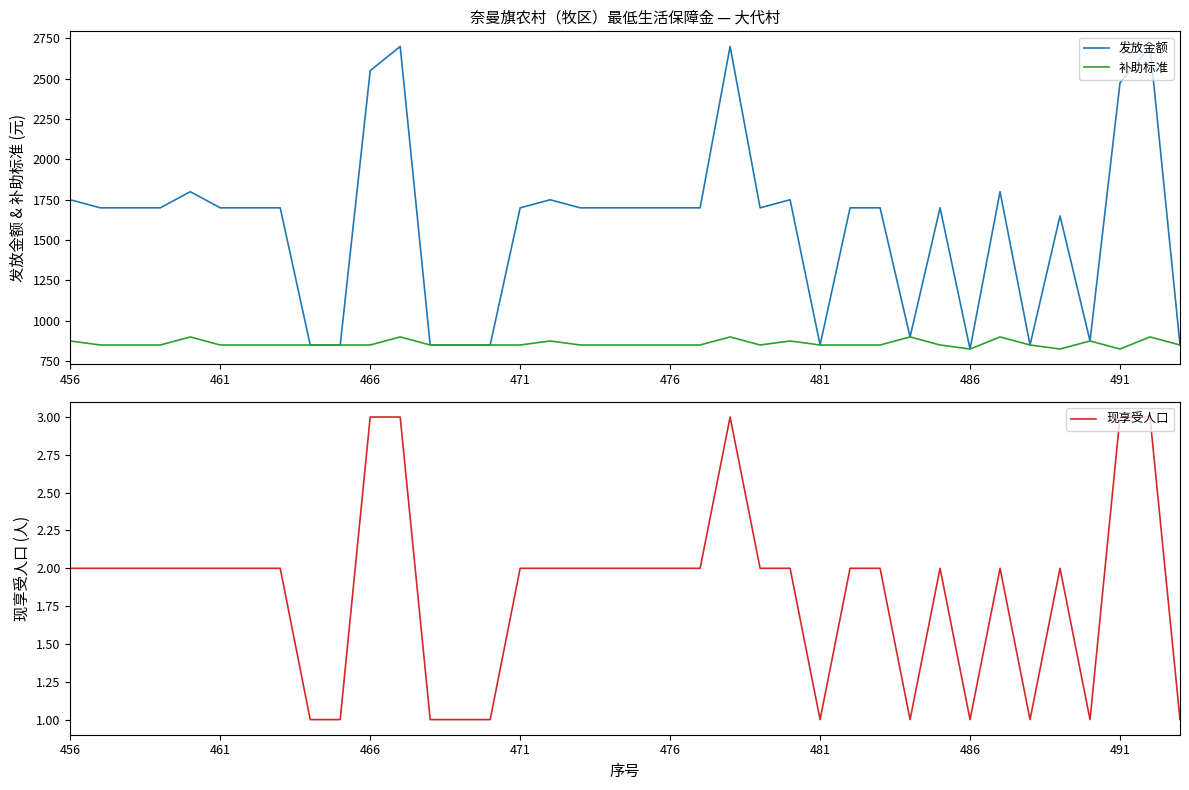

Is it true that 现享受人口 equals 1 at 461?

False